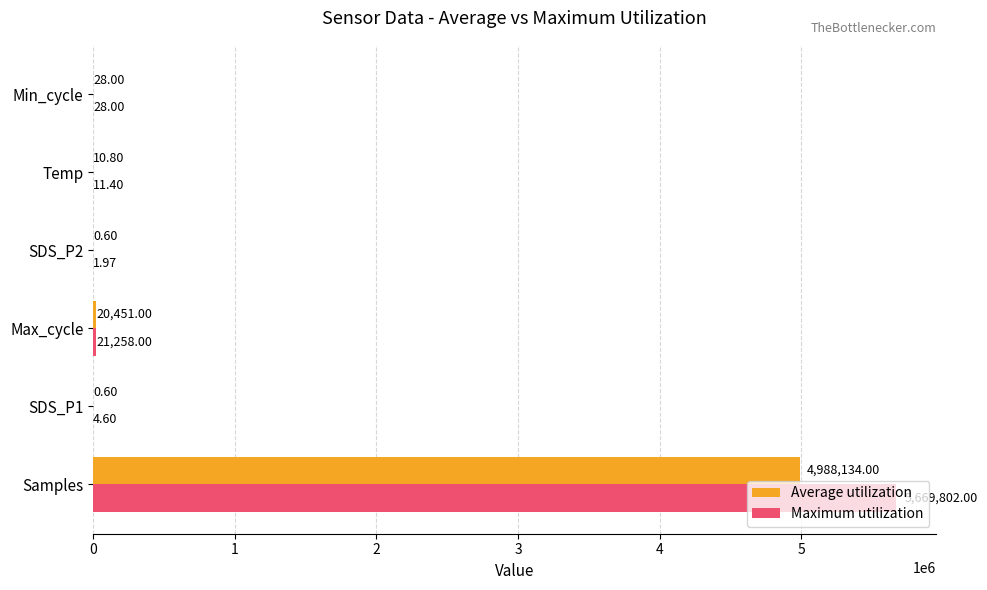

Count the number of categories in the chart.

6